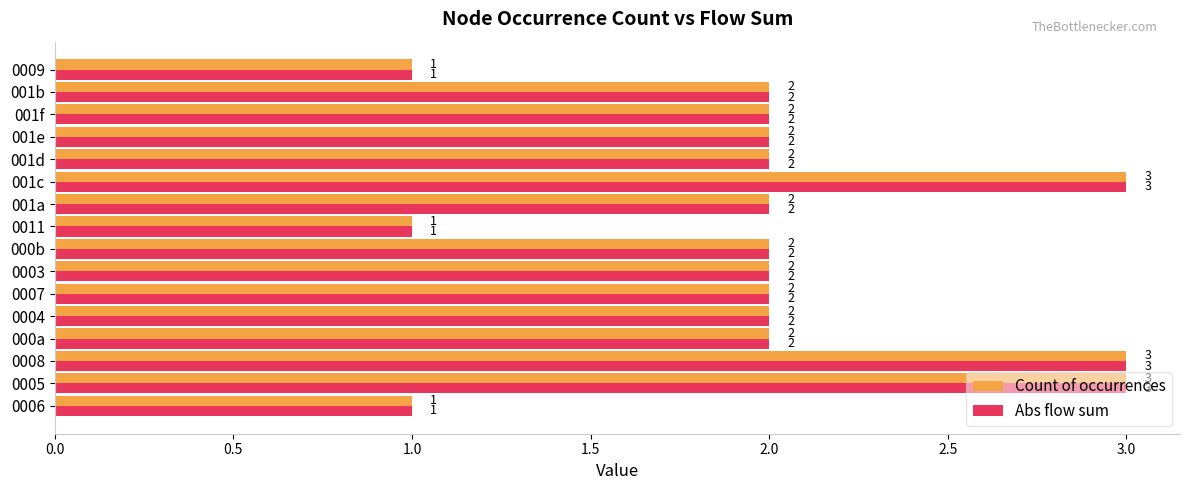

What is the difference between the maximum and second lowest values in the Count of occurrences series?

2